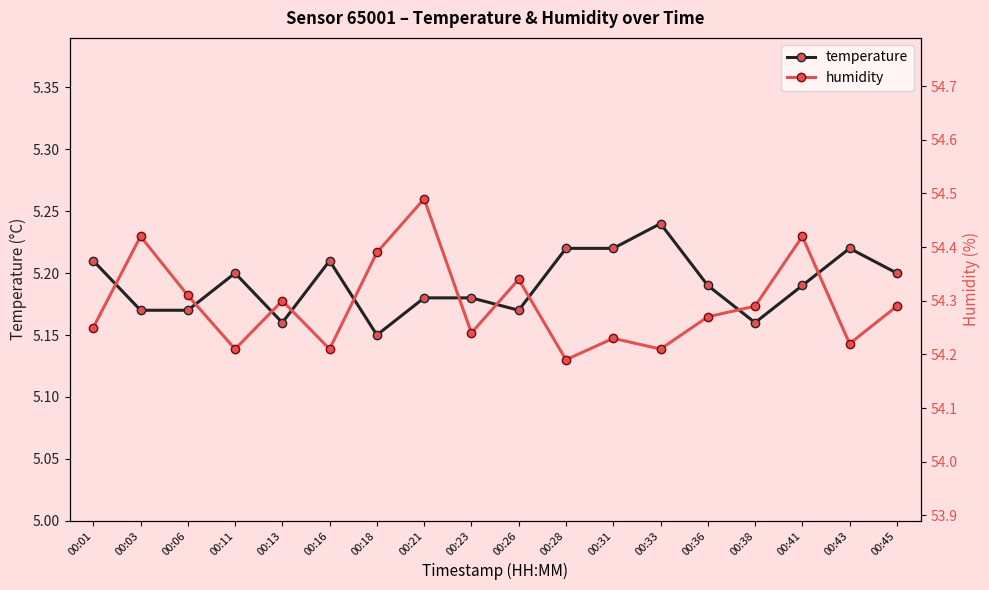

True or false: humidity and temperature cross at least once.

False